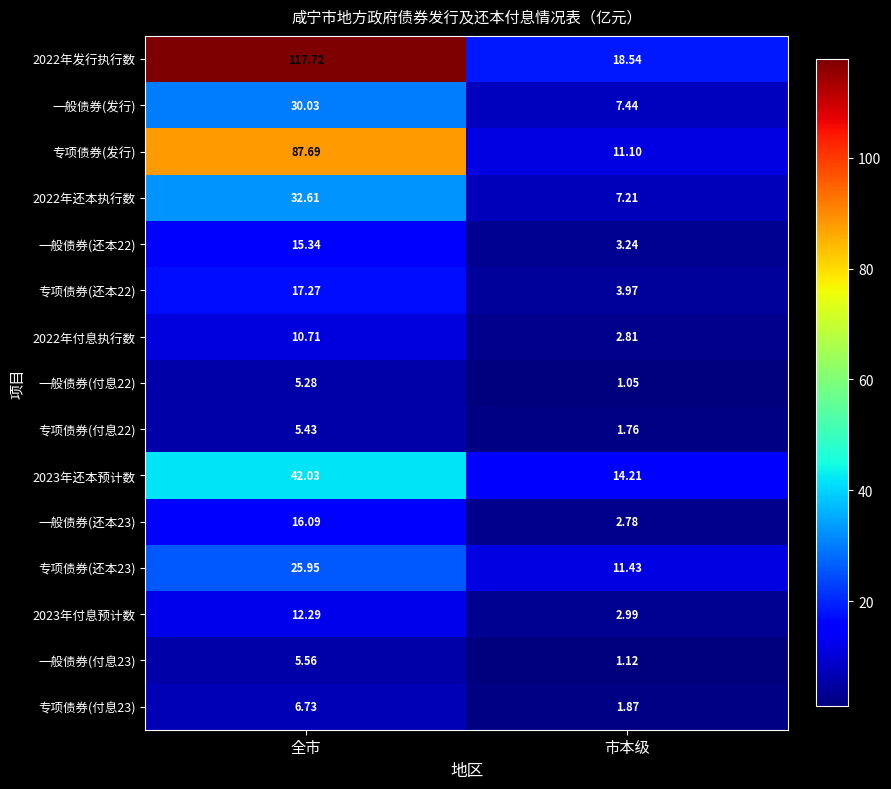

Which category has the lowest value in the 专项债券(付息23) series?

市本级